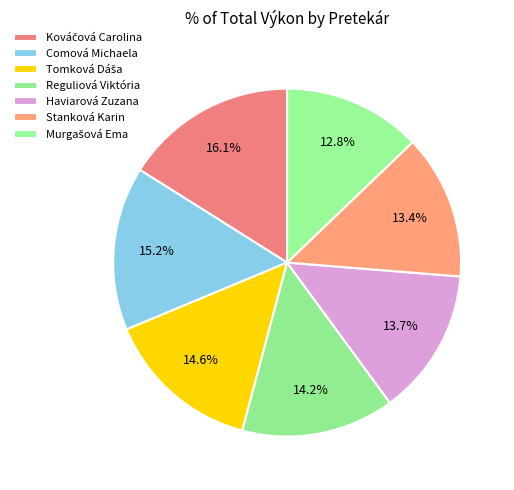

How many segments does this pie chart have?

7